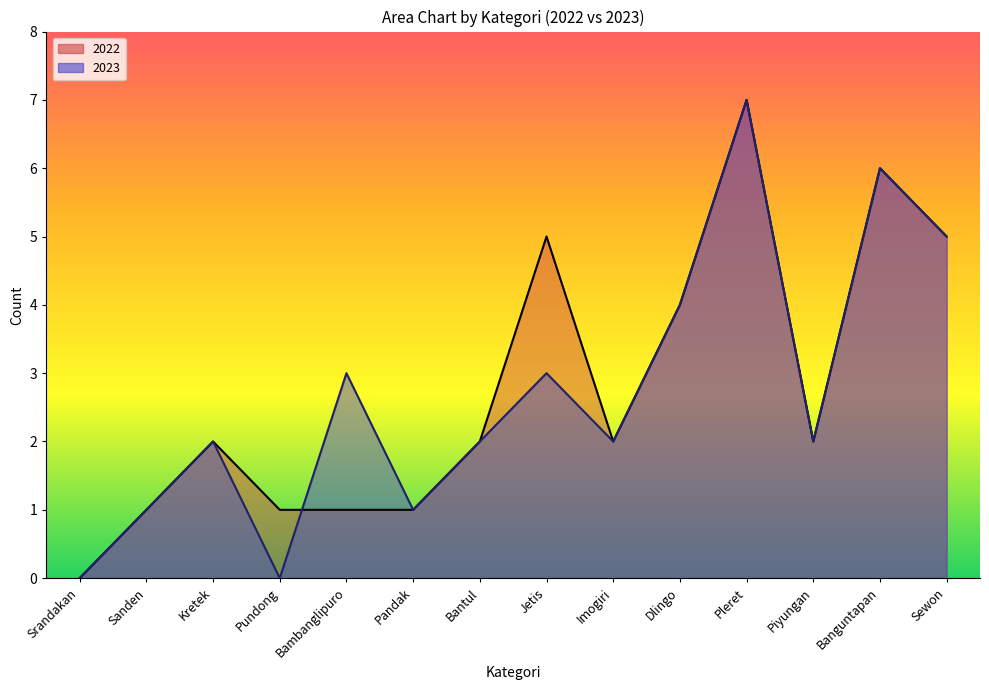

How many 2023 values are between 1 and 4?

9